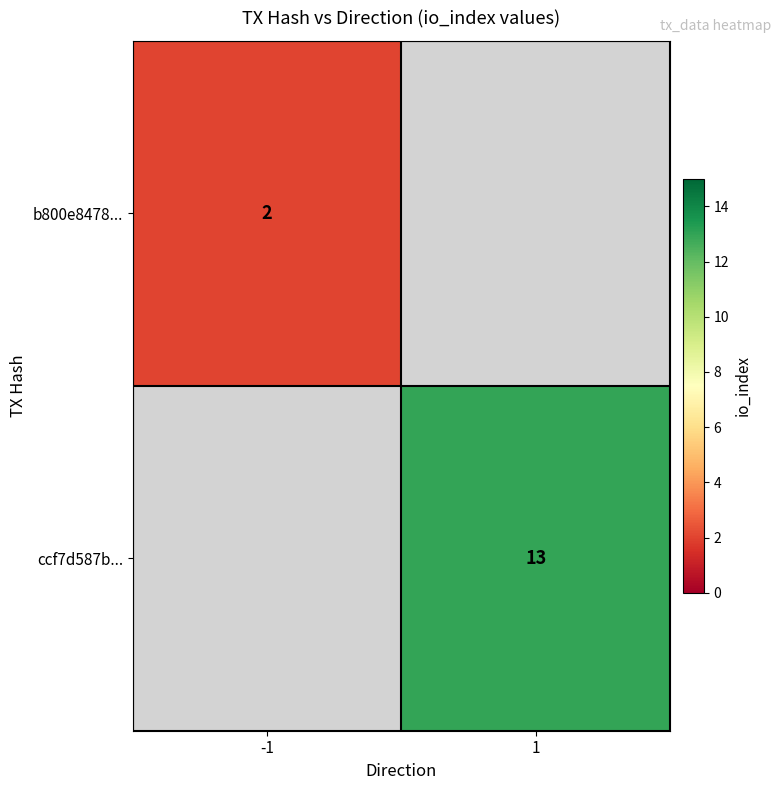

The value of b800e8478... at -1 is 3. True or false?

False